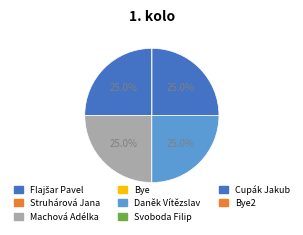

Which slice is the smallest?

Struhárová Jana